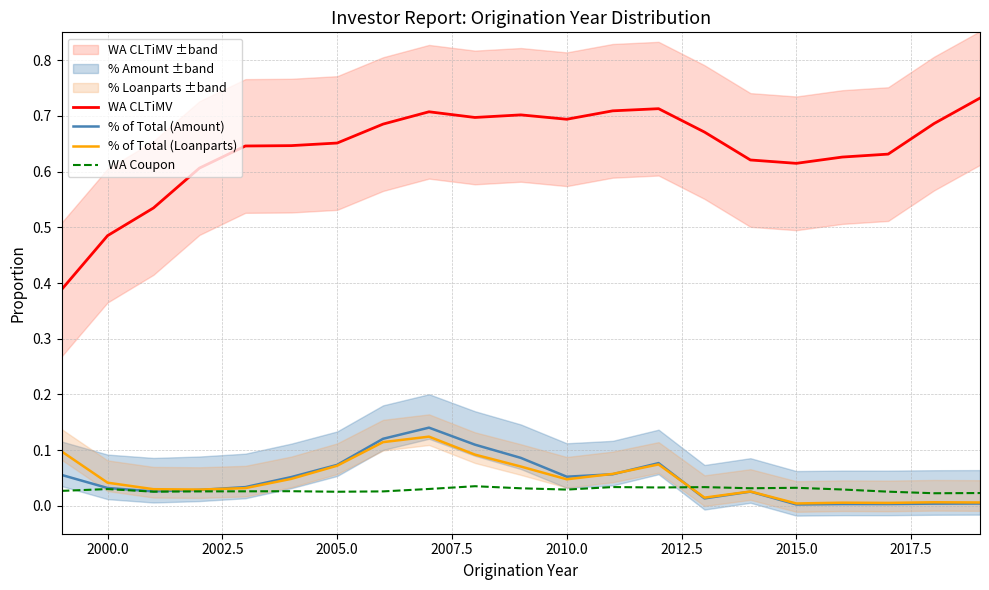

True or false: WA CLTiMV and WA Coupon intersect in this chart.

False